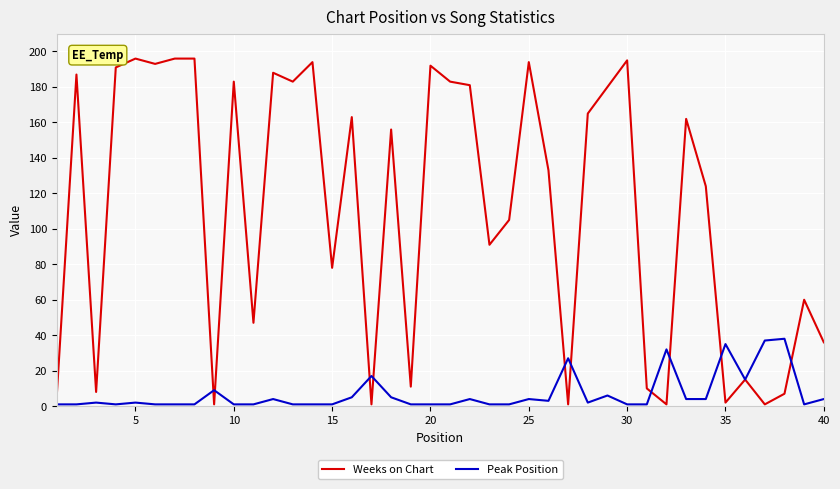

What is the average value of the Peak Position series?

7